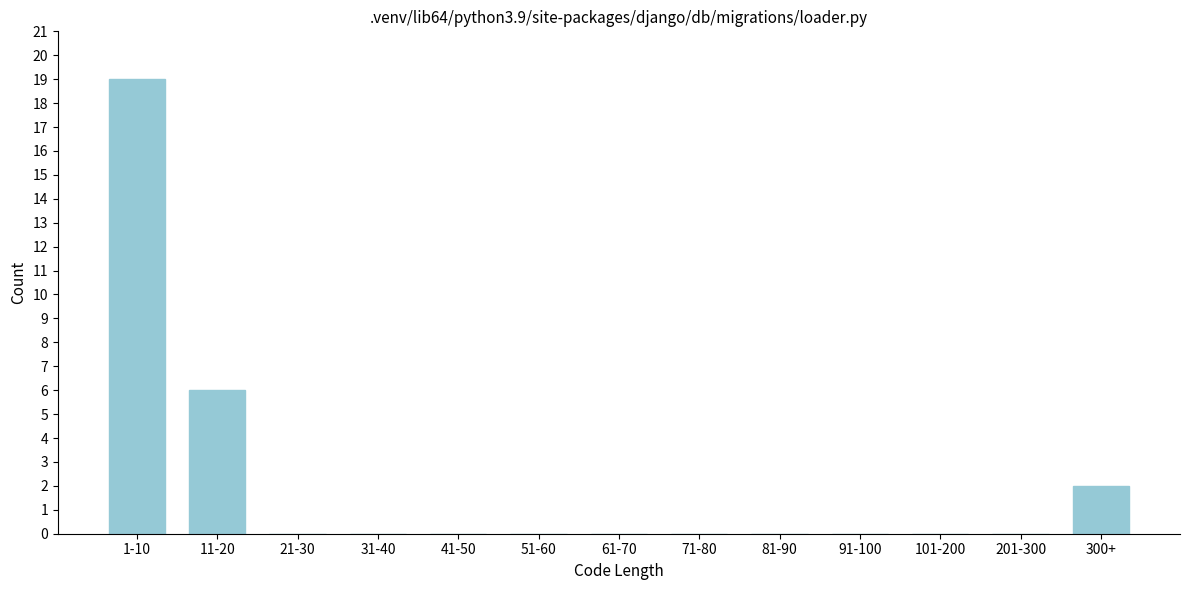

Reading right to left, extract all data points from this chart.

300+=2	201-300=0	101-200=0	91-100=0	81-90=0	71-80=0	61-70=0	51-60=0	41-50=0	31-40=0	21-30=0	11-20=6	1-10=19